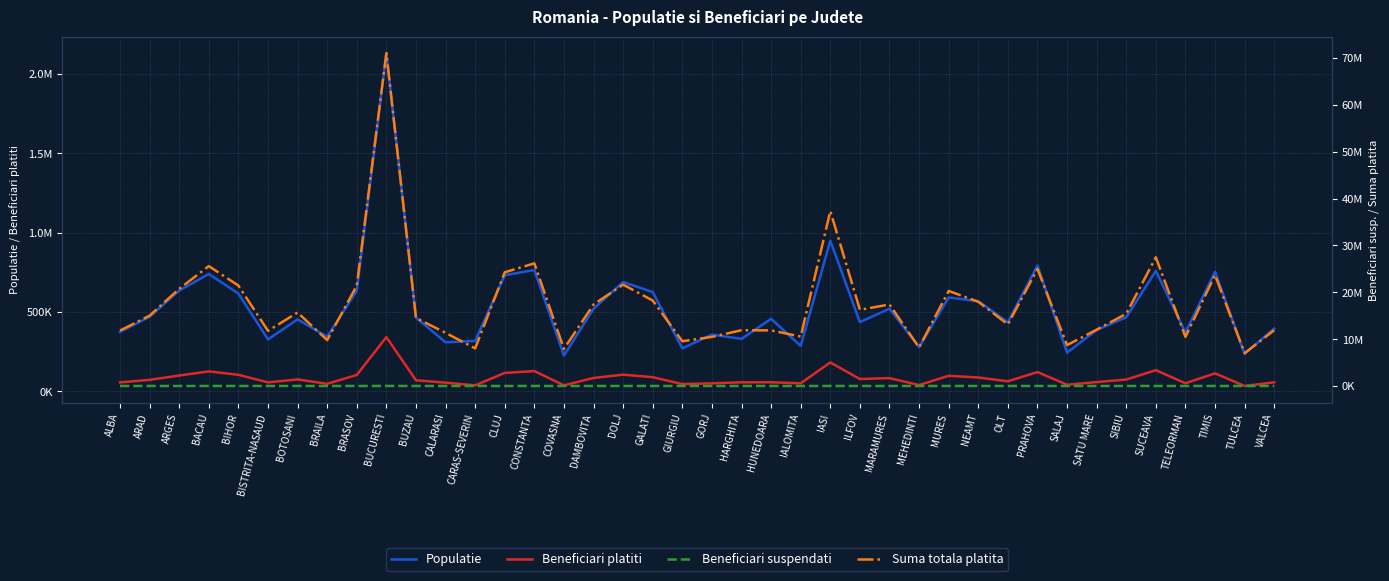

How many data points in Suma totala platita are above 15415984?

19